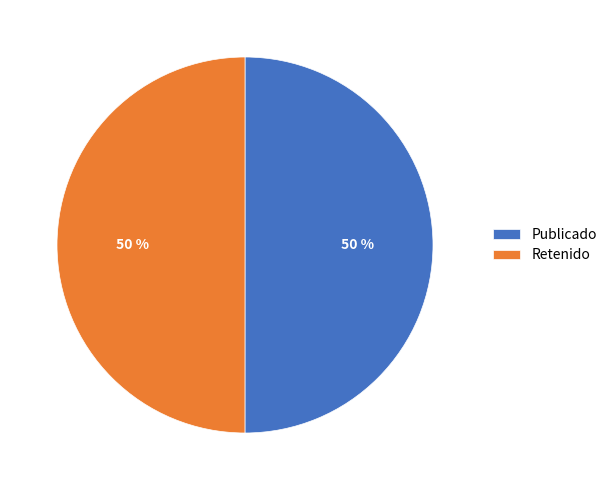

What is the ratio of the value at Retenido to the value at Publicado?

1.0